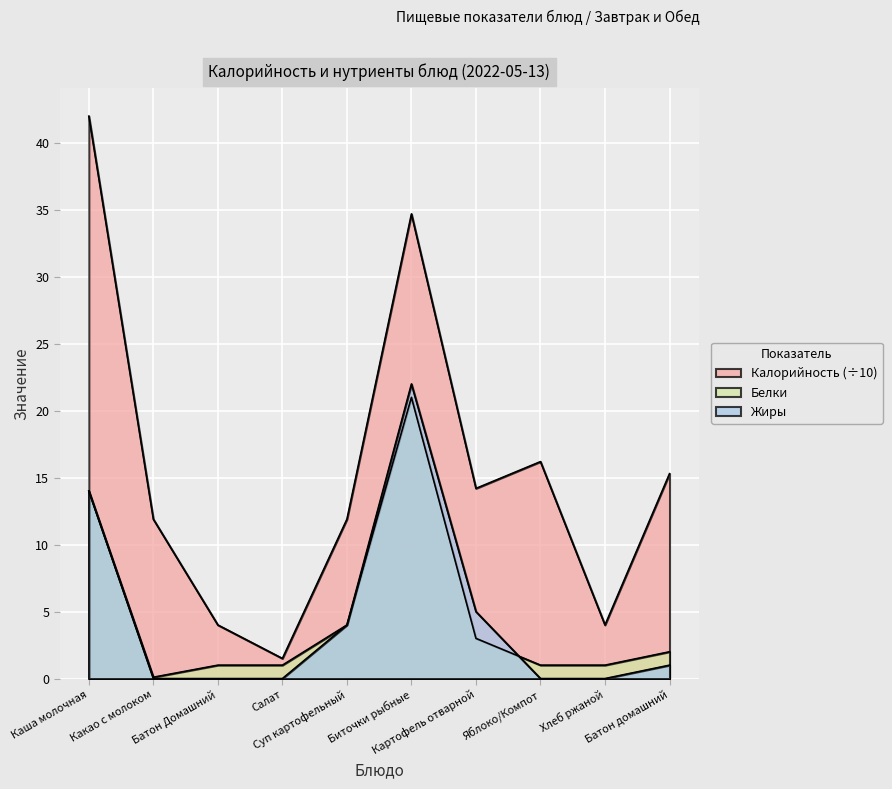

How many interior local peaks does the Жиры series have?

1